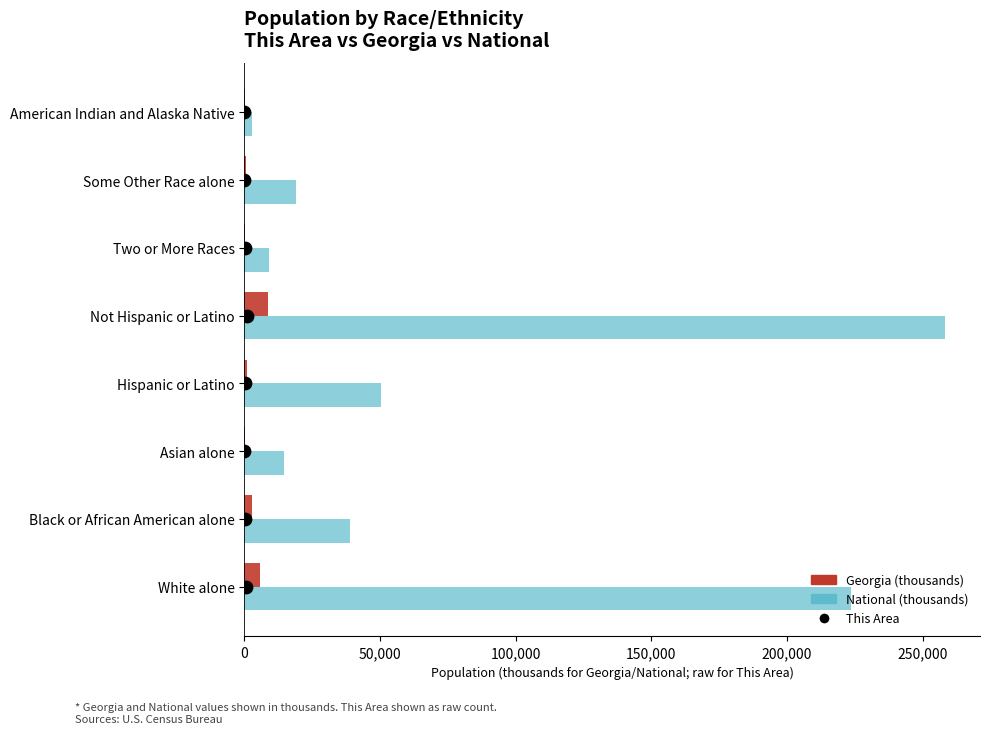

At how many categories does at least one series exceed 86896?

2